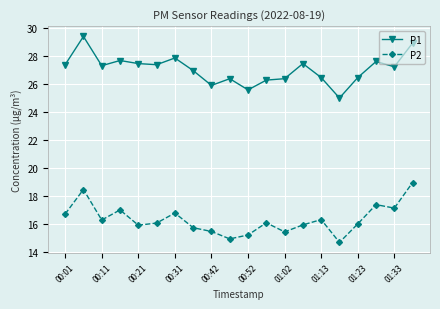

What is the average value of the P1 series?

27.1